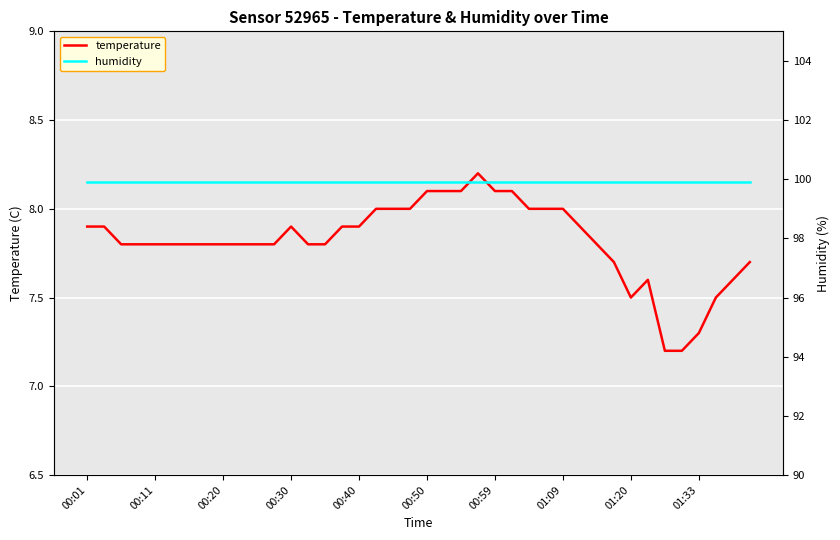

The value of temperature at 00:30 is 4.7. True or false?

False